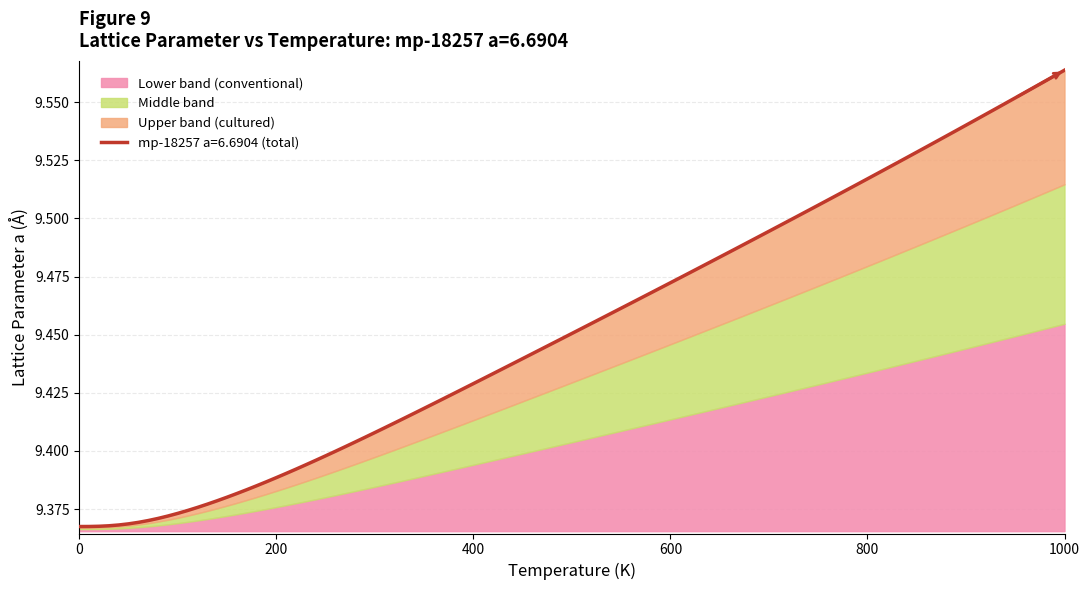

Count the values in the range 9 to 10.

11